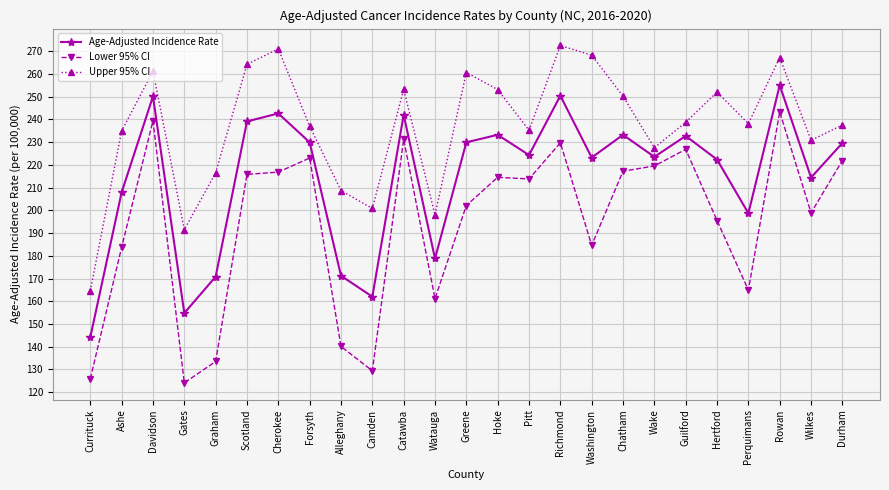

Rank the series by their maximum value, from lowest to highest.

Lower 95% CI, Age-Adjusted Incidence Rate, Upper 95% CI